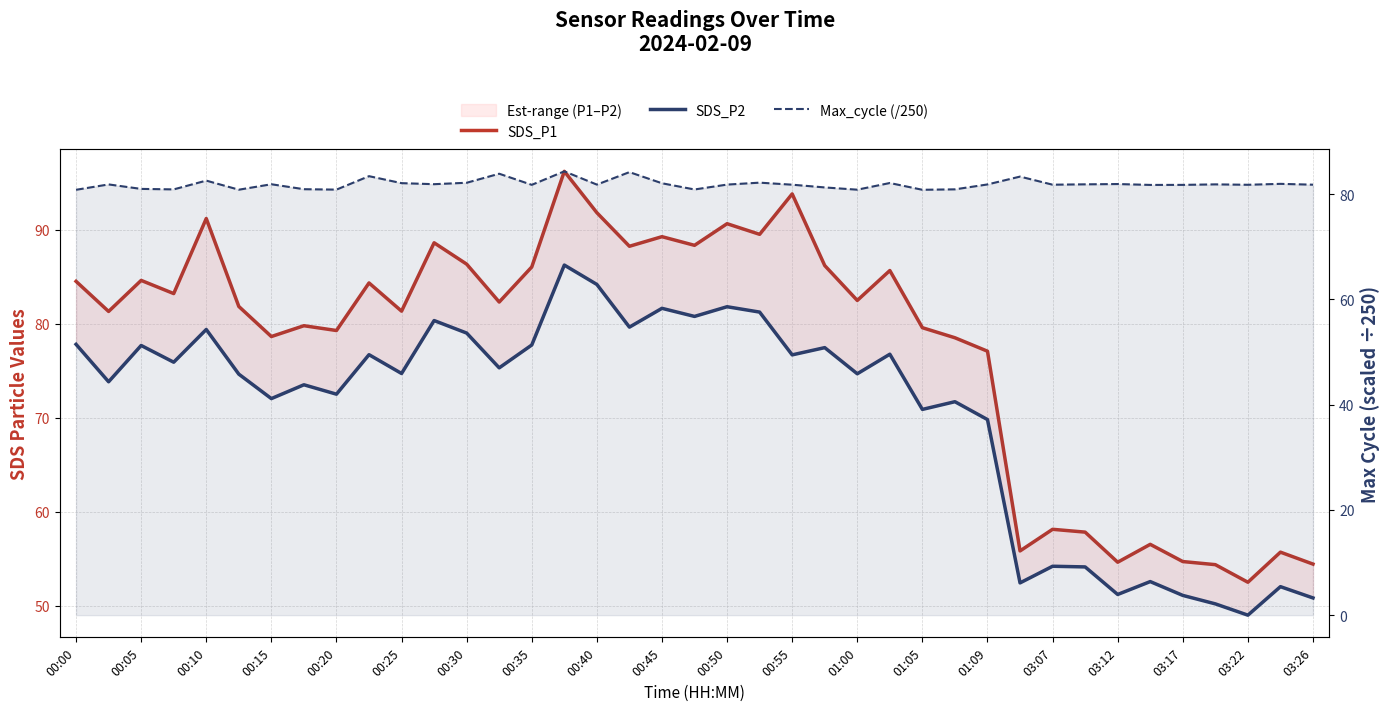

Reading right to left, extract all data points from this chart.

SDS_P1: 54.4	55.7	52.5	54.4	54.7	56.5	54.6	57.8	58.1	55.8	77.1	78.5	79.6	85.7	82.5	86.2	93.8	89.5	90.6	88.3	89.2	88.2	91.8	96.2	86.0	82.3	86.3	88.6	81.3	84.3	79.3	79.8	78.6	81.8	91.2	83.2	84.6	81.3	84.5
SDS_P2: 50.8	52.0	49.0	50.2	51.1	52.6	51.2	54.1	54.2	52.4	69.8	71.7	70.9	76.8	74.7	77.5	76.7	81.2	81.8	80.8	81.6	79.6	84.2	86.2	77.7	75.3	79.0	80.3	74.7	76.7	72.5	73.5	72.0	74.6	79.4	75.9	77.7	73.8	77.8
Max_cycle (/250): 81.8	82.0	81.8	81.9	81.8	81.8	81.9	81.9	81.8	83.3	81.8	80.9	80.8	82.1	80.8	81.3	81.8	82.2	81.8	80.9	82.1	84.2	81.8	84.3	81.8	83.9	82.2	81.9	82.1	83.4	80.9	80.9	81.9	80.8	82.6	80.9	81.0	81.8	80.8